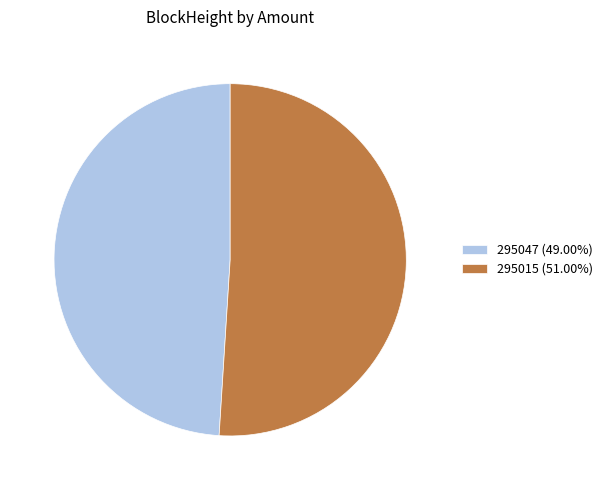

Approximately how many times larger is the value at 295047 (49.00%) compared to 295015 (51.00%)?

1.0